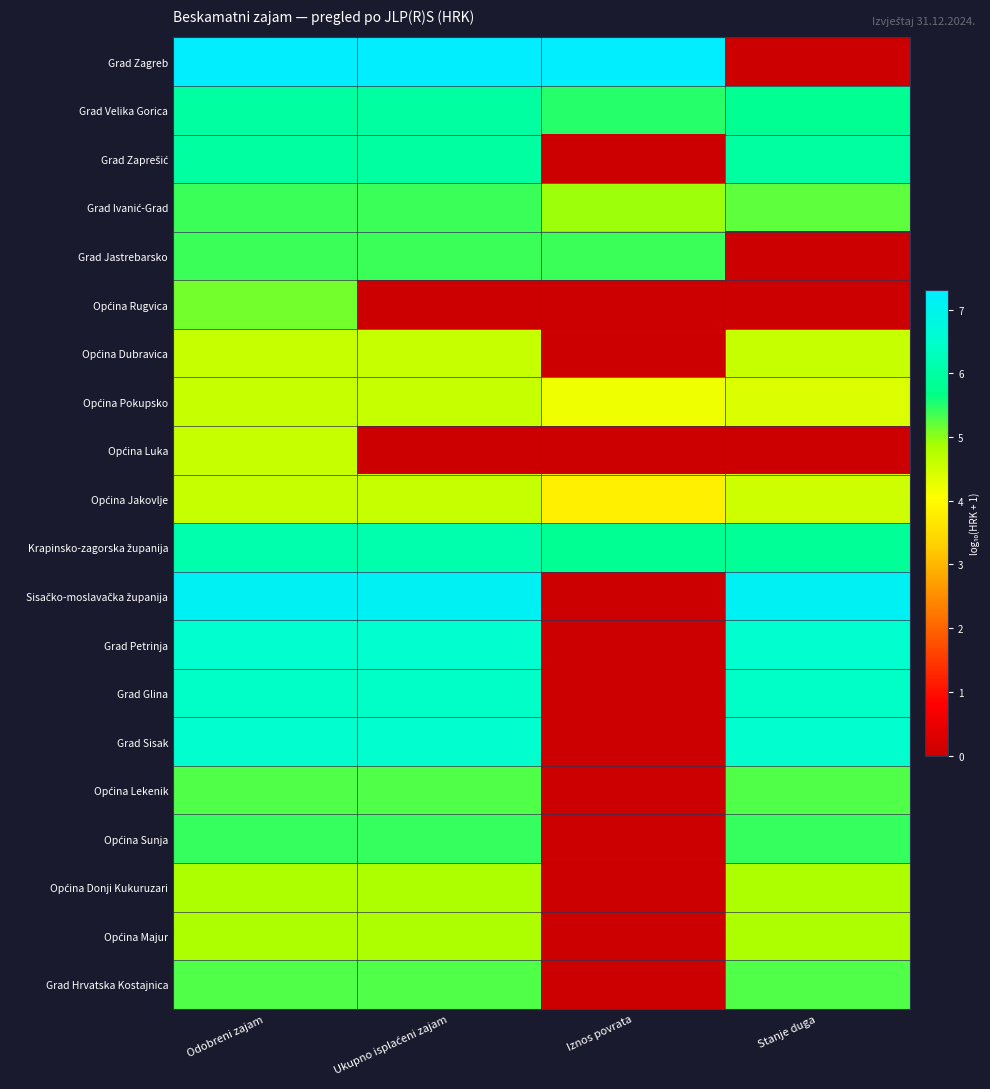

Between Stanje duga and Odobreni zajam, which is larger?

Odobreni zajam